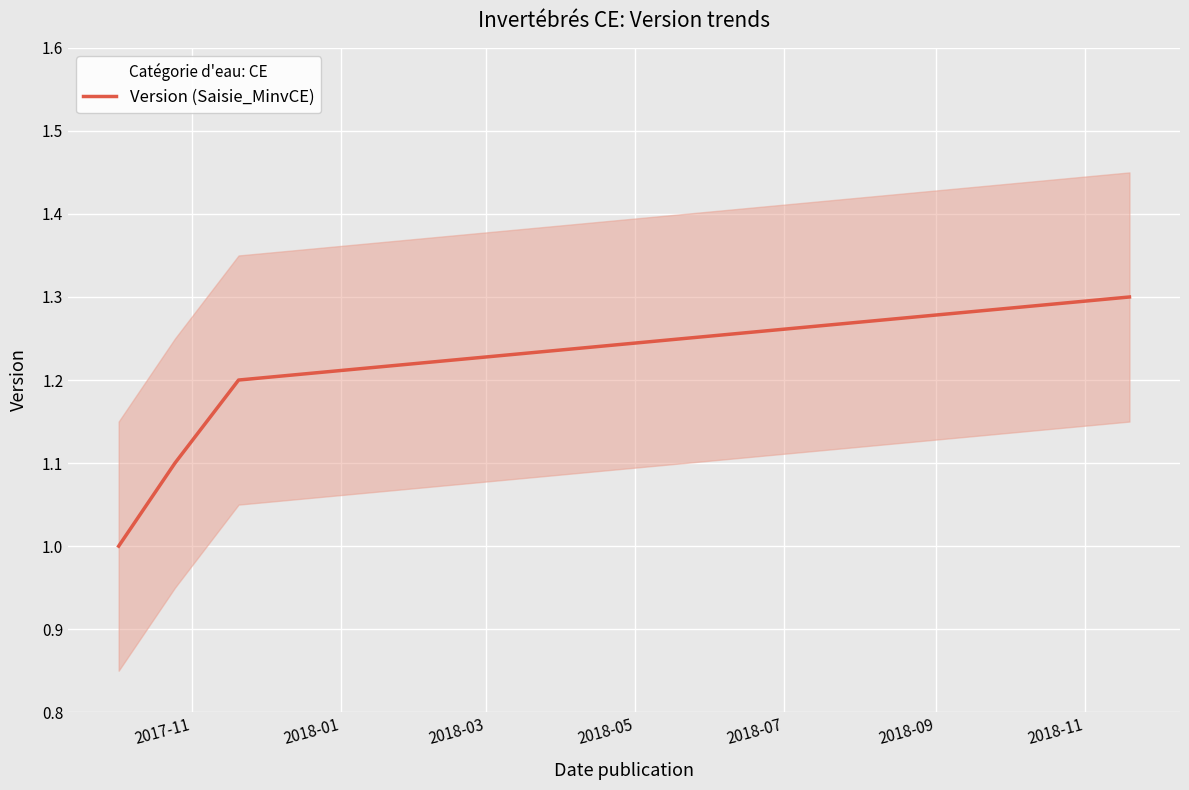

What is the minimum value shown in the chart?

1.0